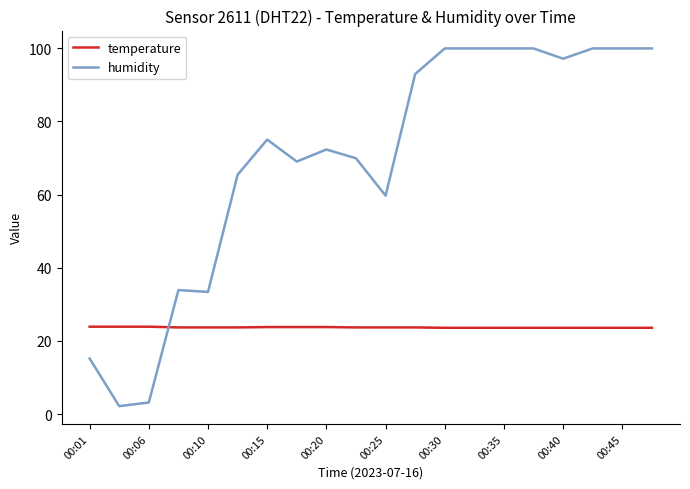

What is the maximum value shown in the chart?

99.9